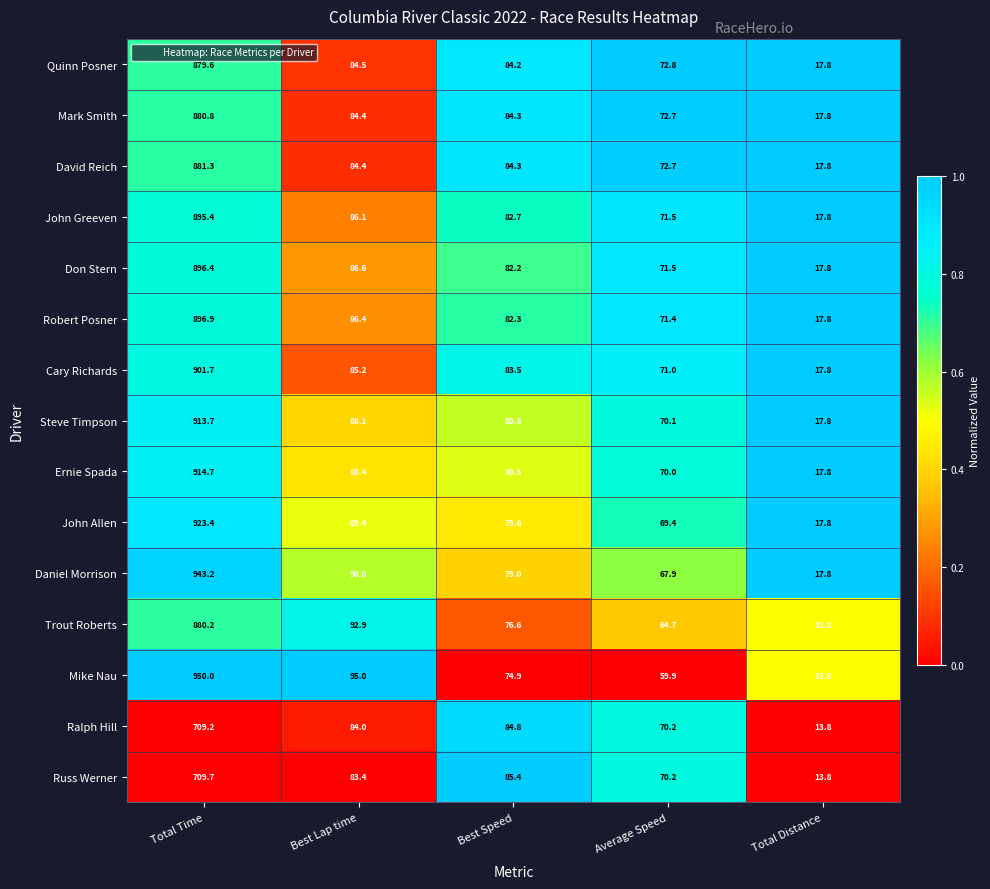

At which category is the sum across all series the highest?

Total Time